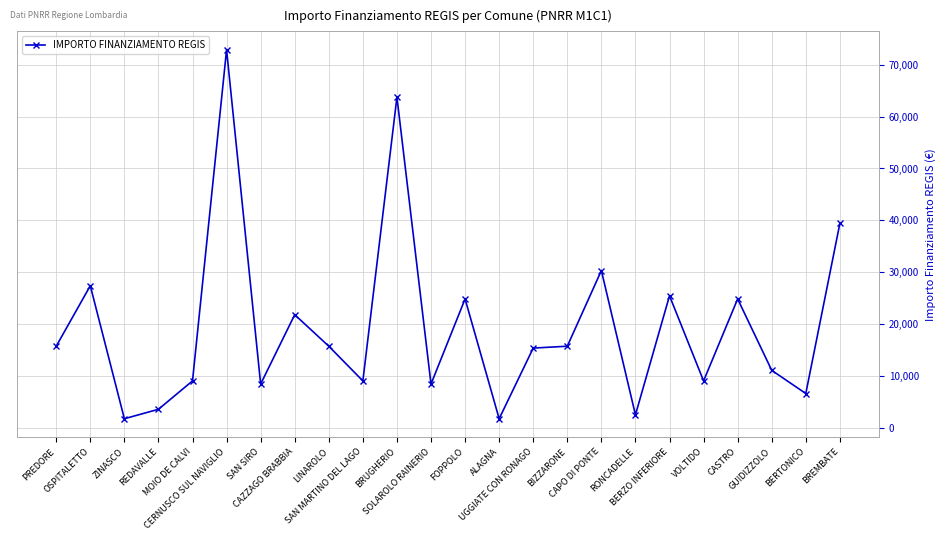

What is the change in value from OSPITALETTO to UGGIATE CON RONAGO?

-11998